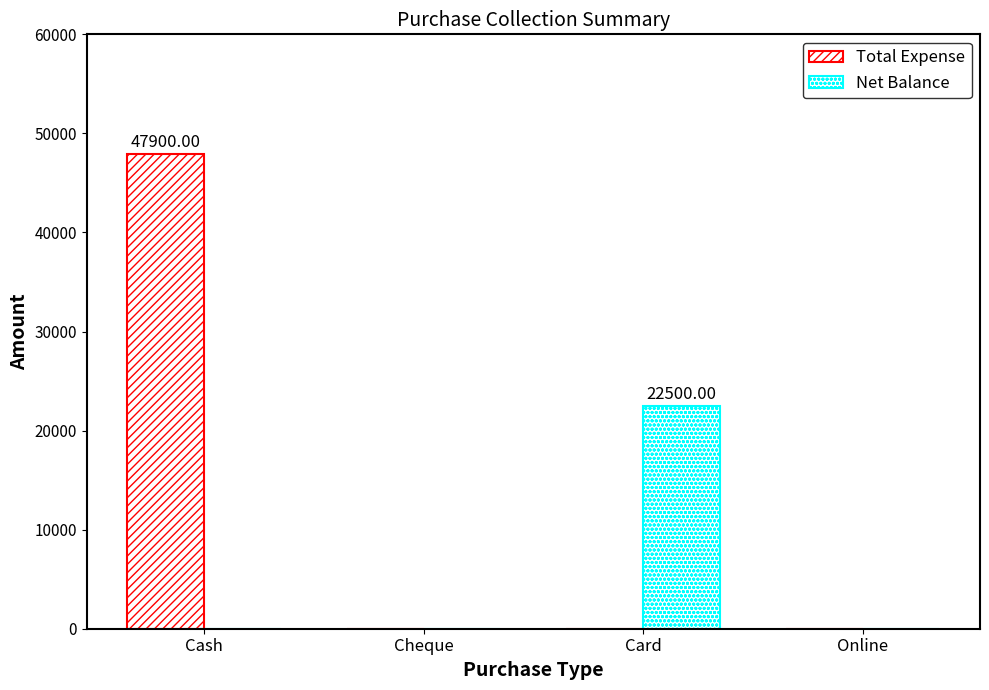

At how many categories does at least one series exceed 27030?

1